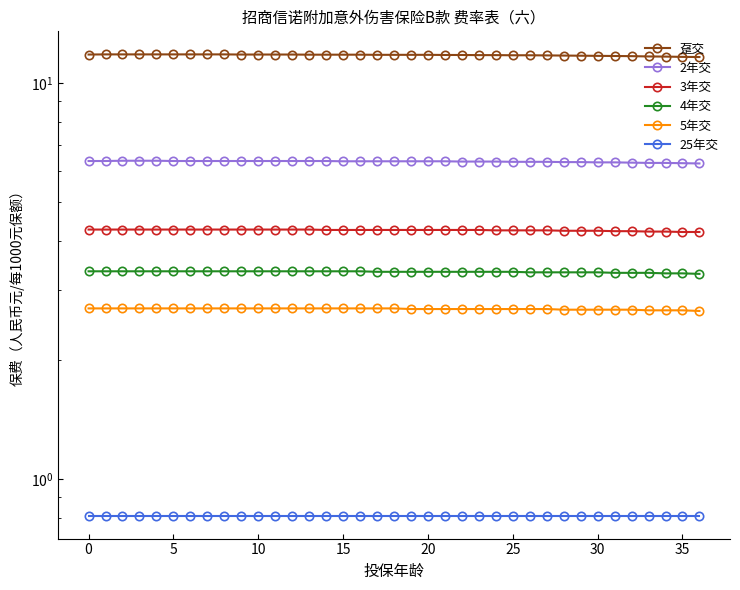

What is the value of the 3年交 point at the 35th from the left?

4.2